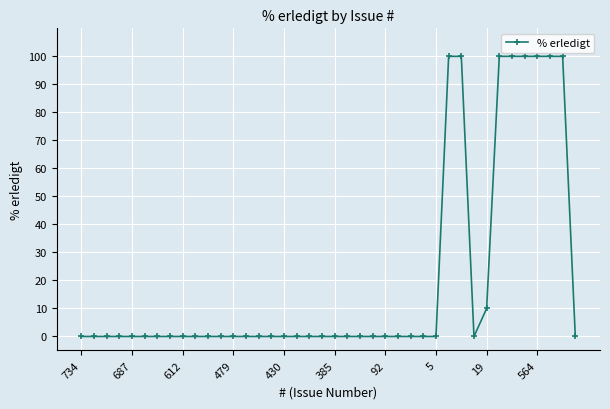

Is this an area chart (filled region under the line)?

No